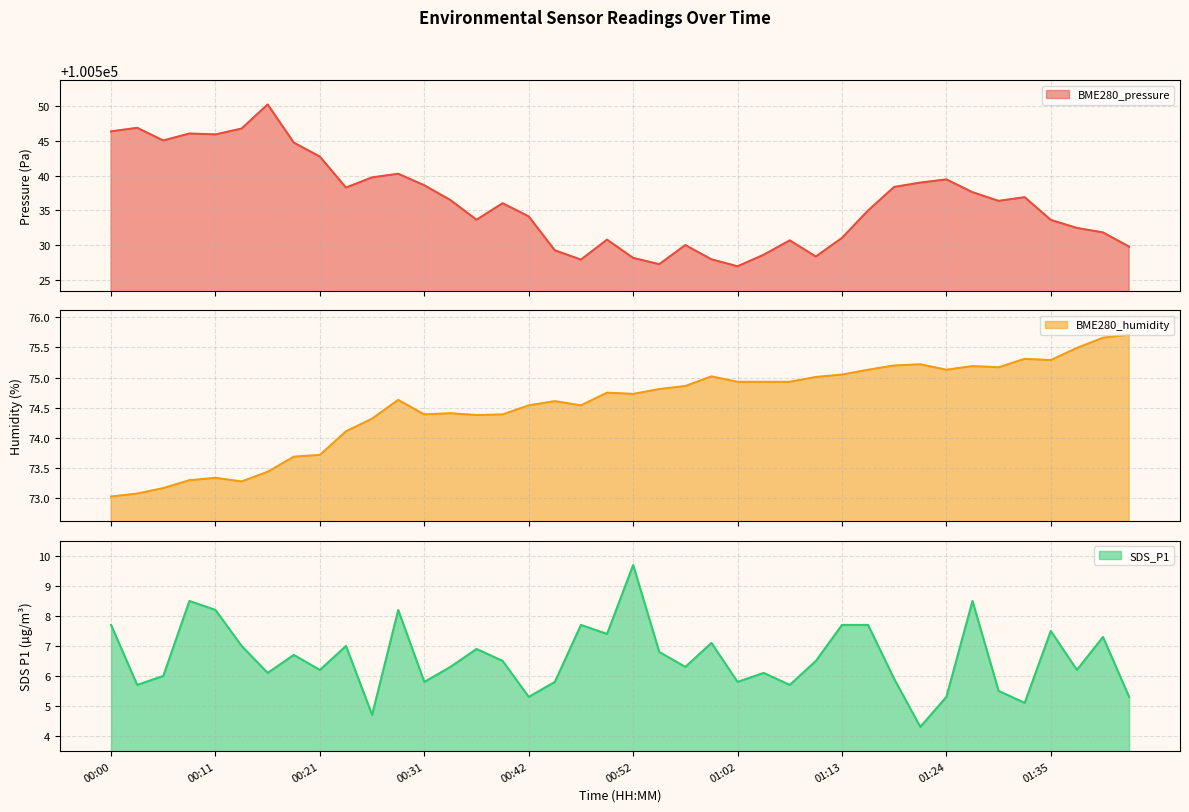

How many distinct data groups are displayed?

3